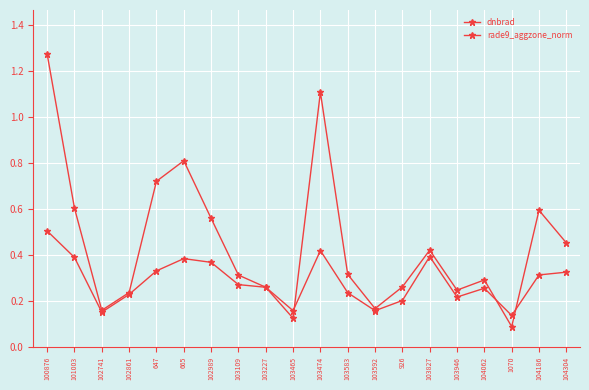

What position from the right is 926?

7